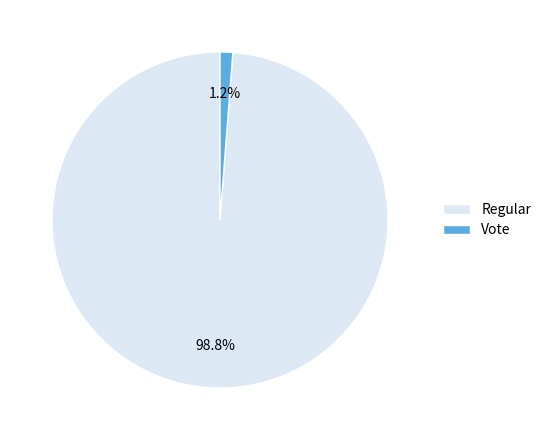

How much of the chart is everything except Vote?

98.8%